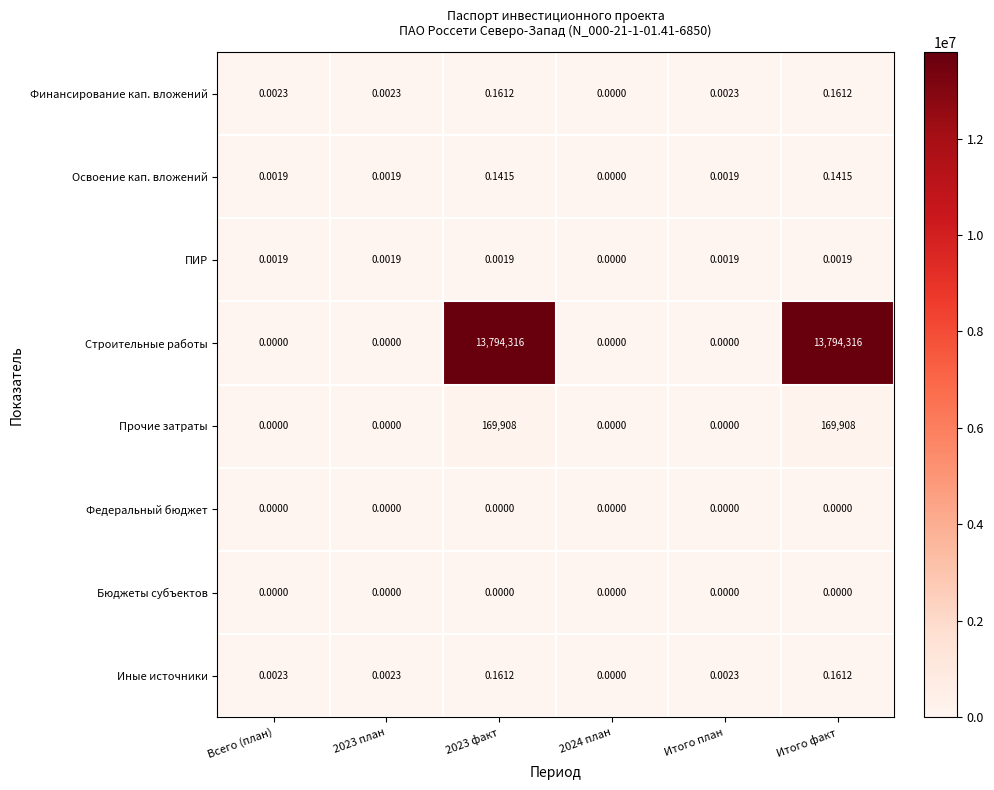

Which series has the largest total across all categories?

Строительные работы